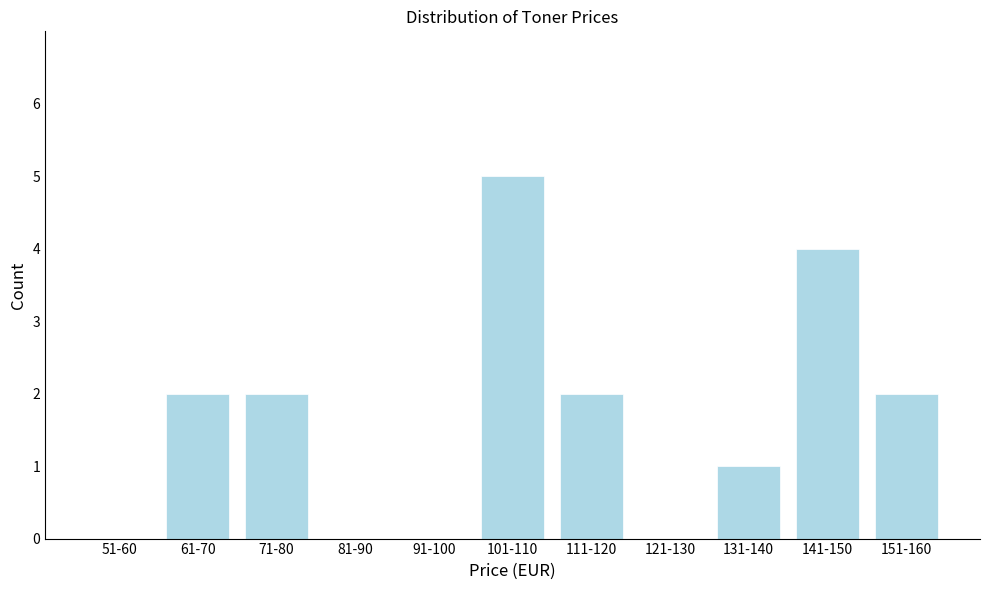

Reading right to left, what are all the values shown in this chart?

151-160=2	141-150=4	131-140=1	121-130=0	111-120=2	101-110=5	91-100=0	81-90=0	71-80=2	61-70=2	51-60=0